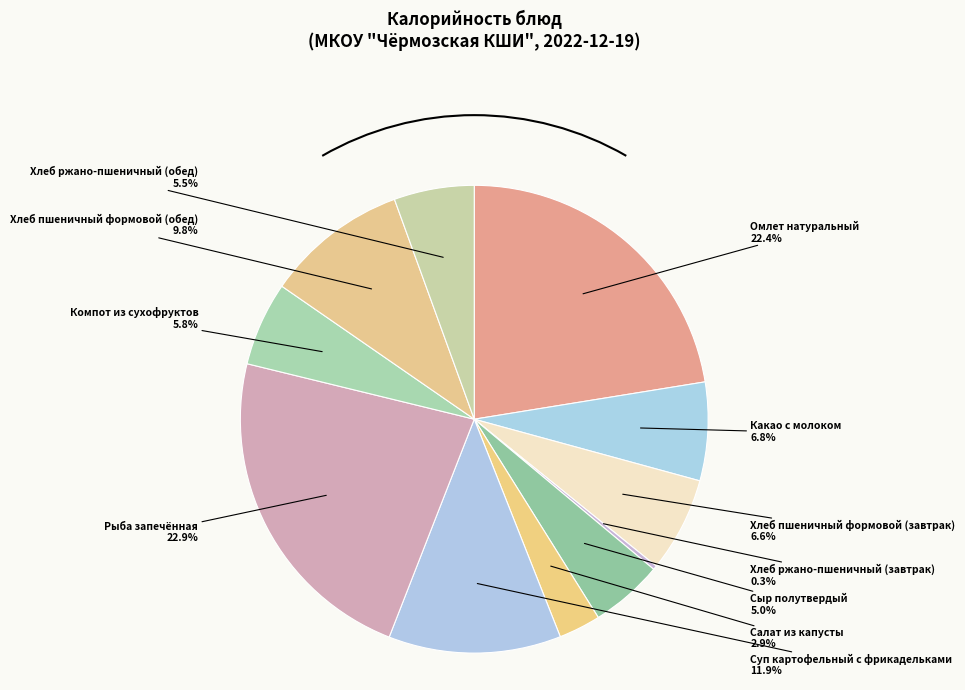

Is there any slice that represents more than half of the pie?

No